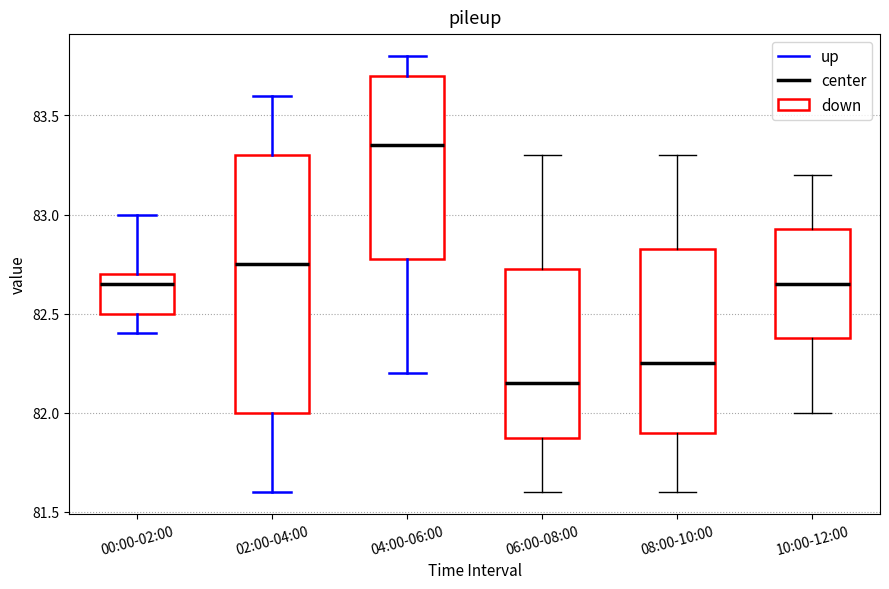

Reading left to right, transcribe this box plot: for each box, give where its median line is, the range the box spans, and where its two whiskers end, as read against the y-axis. The values are not printed on the chart, so give them approximately, as read against the axis.

00:00-02:00: median 82.65, box 82.50 to 82.70, whiskers 82.40 to 83.00
02:00-04:00: median 82.75, box 82.00 to 83.30, whiskers 81.60 to 83.60
04:00-06:00: median 83.35, box 82.80 to 83.70, whiskers 82.20 to 83.80
06:00-08:00: median 82.15, box 81.90 to 82.75, whiskers 81.60 to 83.30
08:00-10:00: median 82.25, box 81.90 to 82.85, whiskers 81.60 to 83.30
10:00-12:00: median 82.65, box 82.40 to 82.95, whiskers 82.00 to 83.20